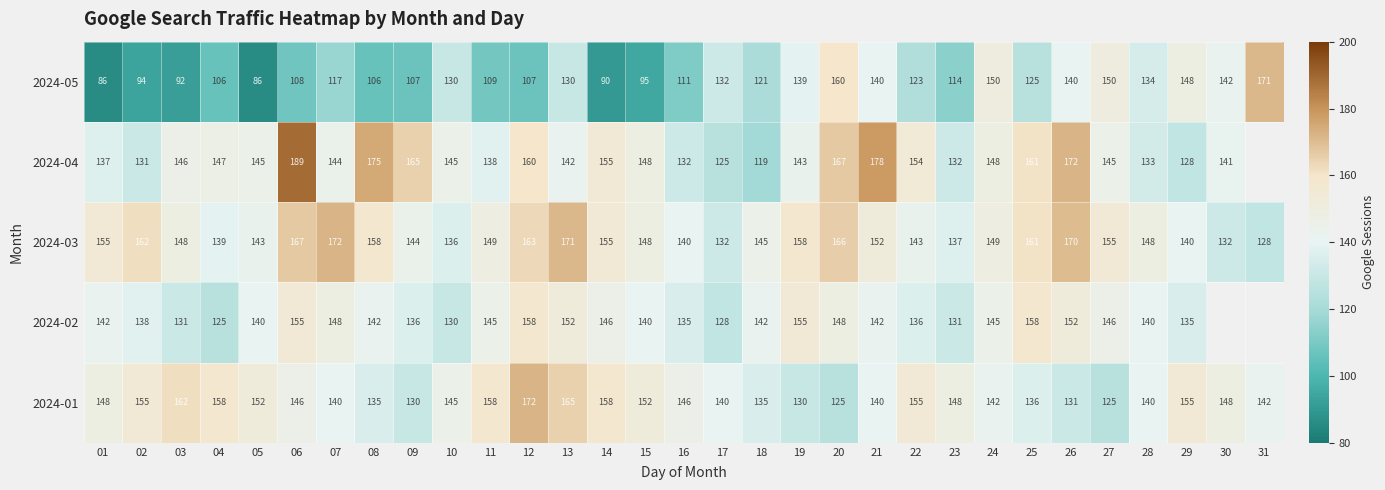

Which series changed the most between 07 and 19?

2024-05